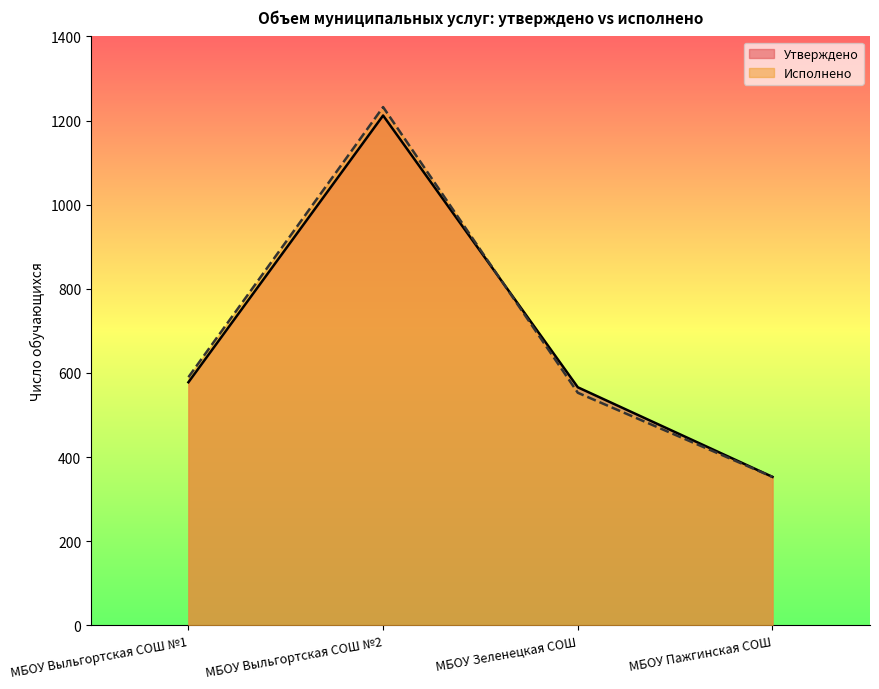

What is the value of the Утверждено point at the 3rd from the left?

566